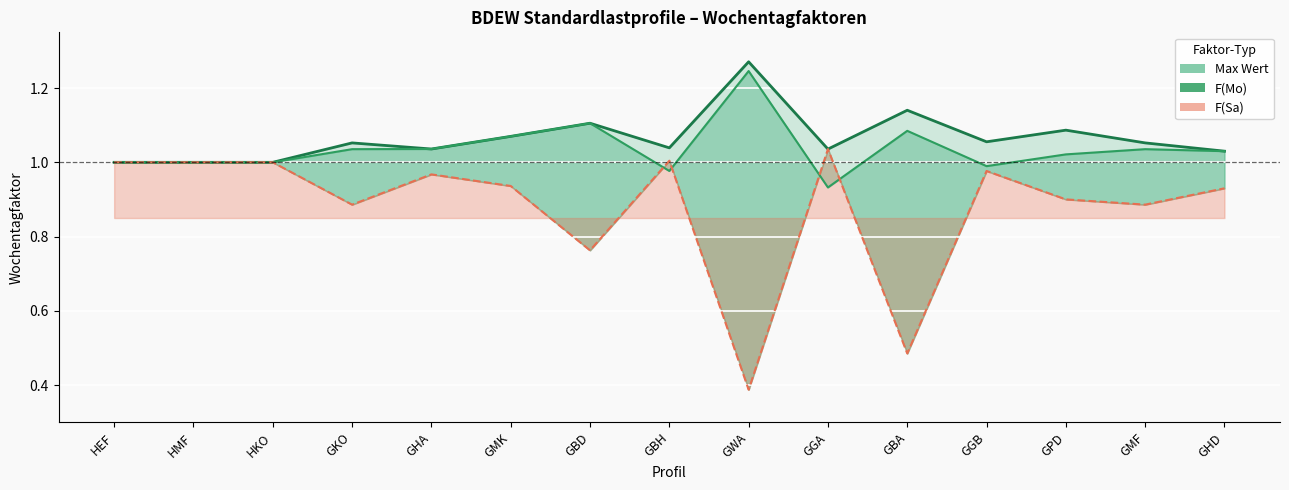

Reading left to right, list all the values displayed in this chart.

Max Wert: 1.0	1.0	1.0	1.1	1.0	1.1	1.1	1.0	1.3	1.0	1.1	1.1	1.1	1.1	1.0
F(Mo): 1.0	1.0	1.0	1.0	1.0	1.1	1.1	1.0	1.2	0.9	1.1	1.0	1.0	1.0	1.0
F(Sa): 1.0	1.0	1.0	0.9	1.0	0.9	0.8	1.0	0.4	1.0	0.5	1.0	0.9	0.9	0.9